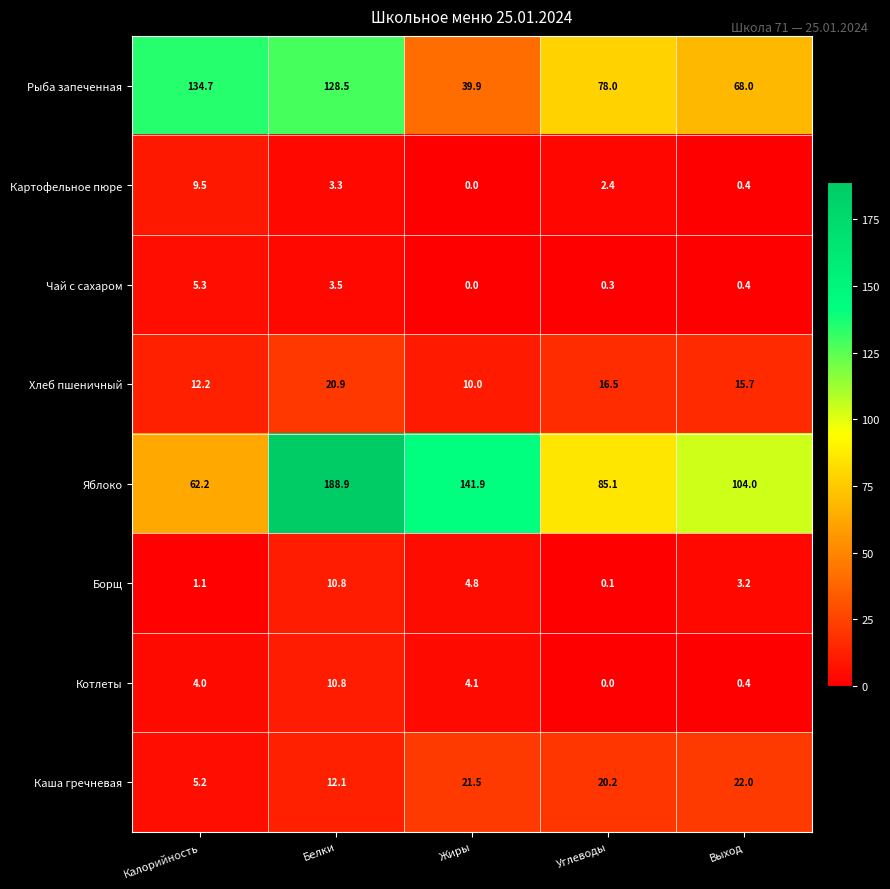

Where is Котлеты nearest to the value 5?

Жиры